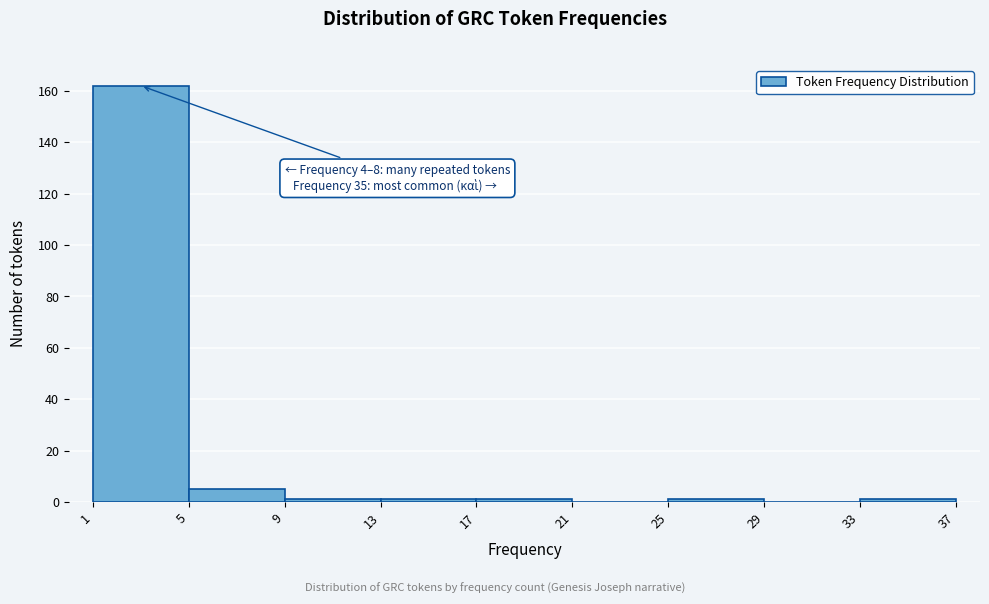

Over which range of the x-axis is the bar tallest?

1 to 5